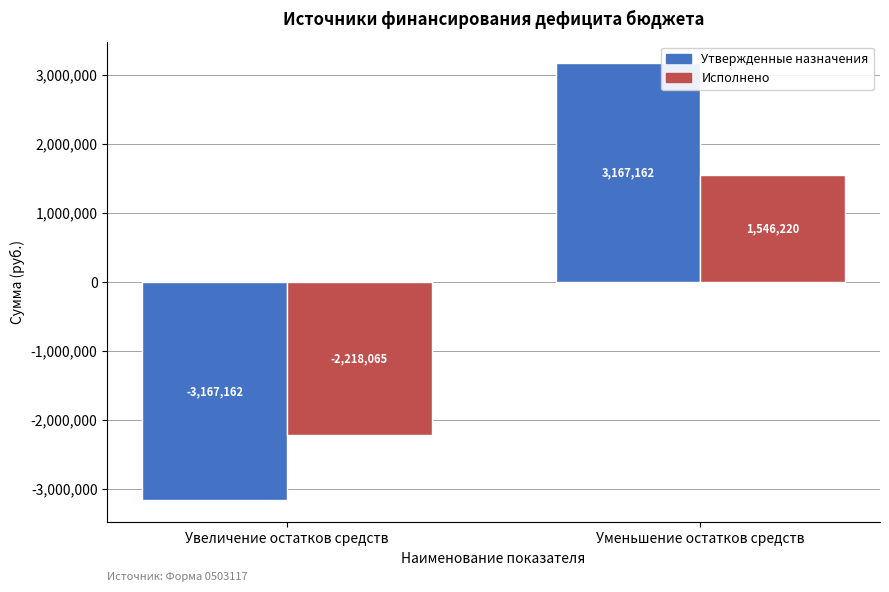

What position from the right is Уменьшение остатков средств?

1